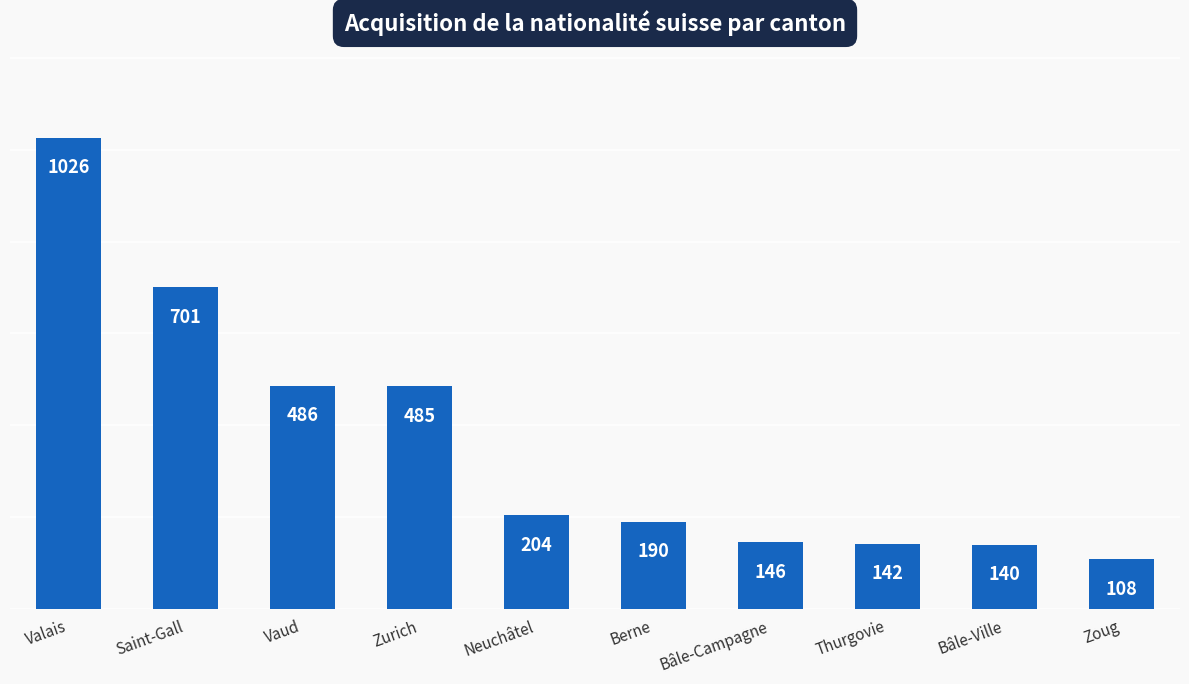

How many bars are there in total?

10